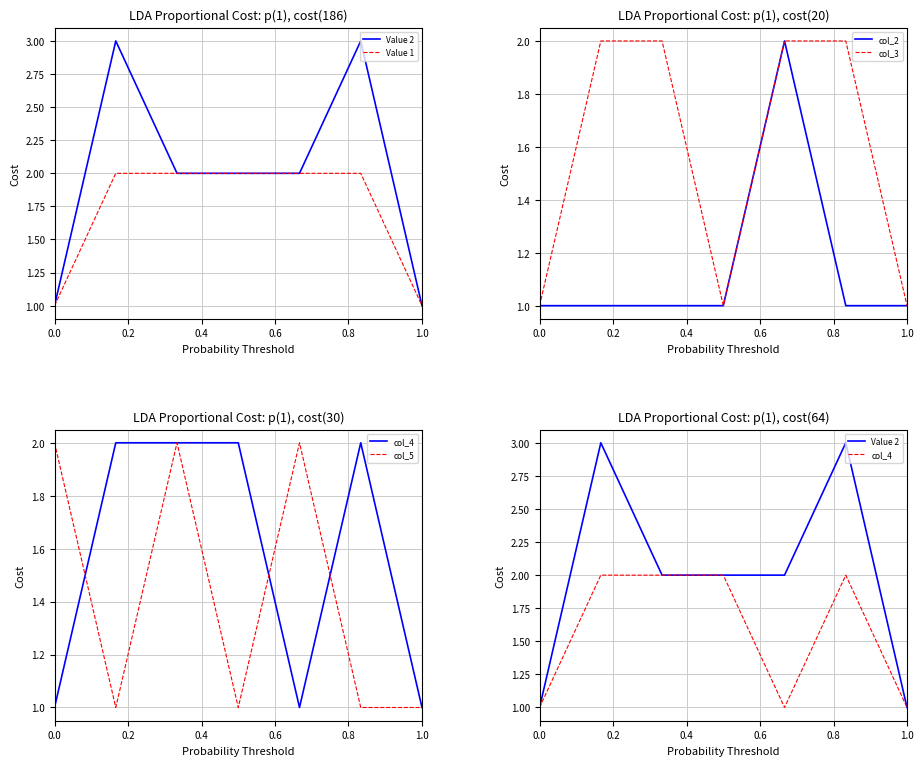

What is the approximate value of Value 1 at 0.6?

2